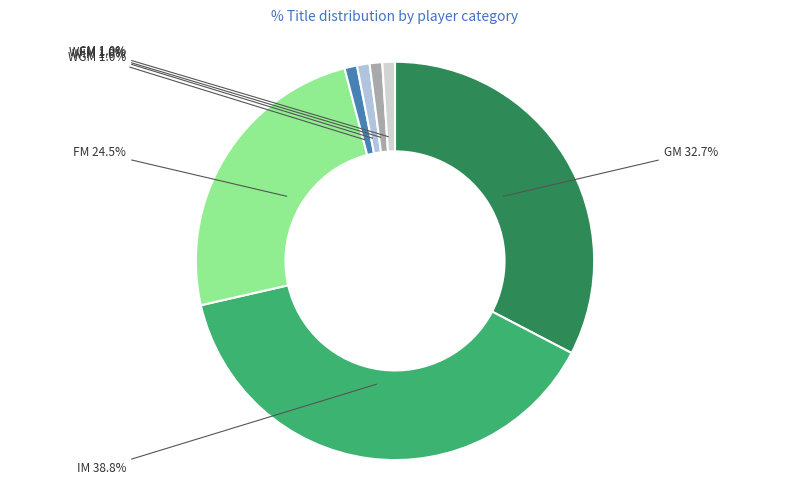

Which category has the biggest portion of the pie?

IM